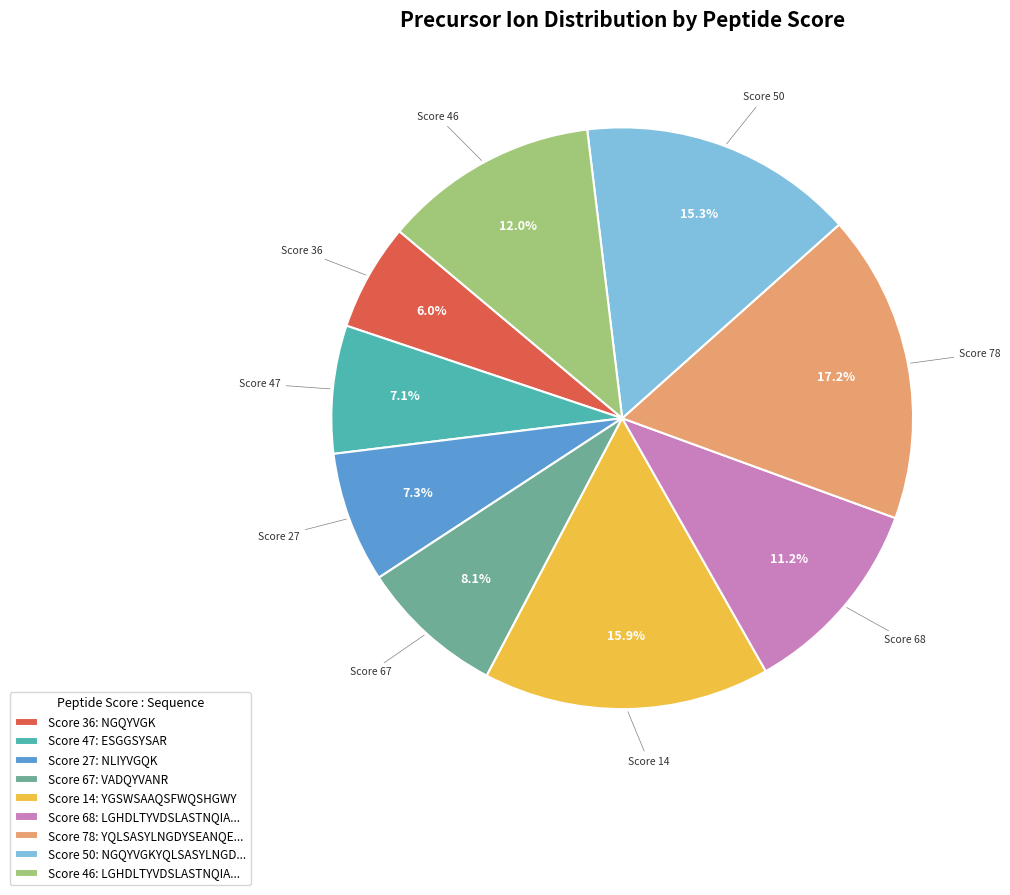

Count the number of slices in the pie.

9